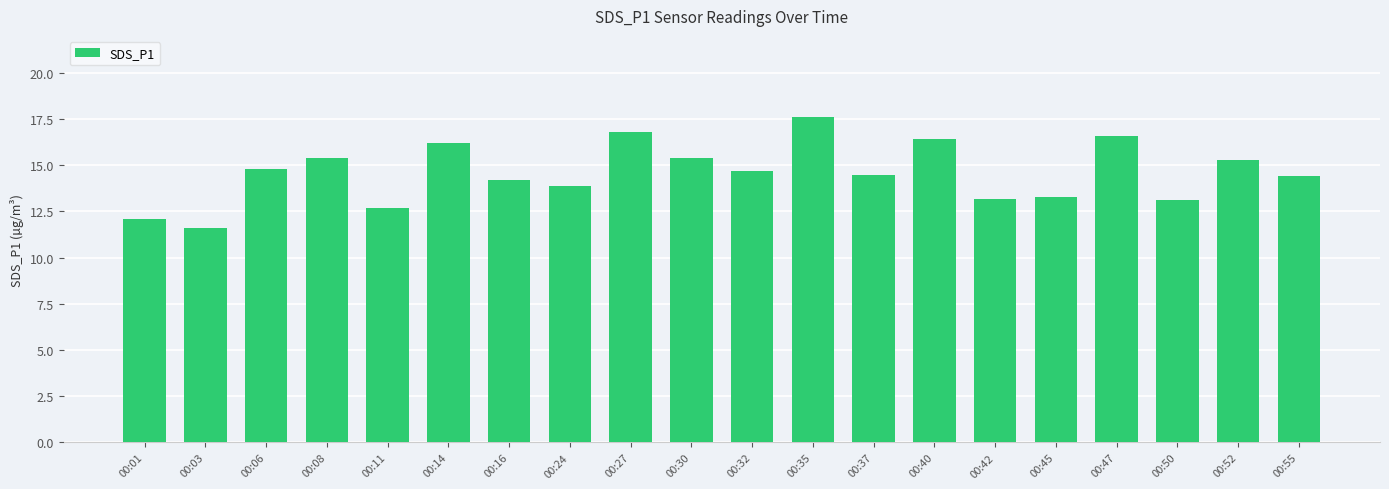

Read the value at 00:27.

16.8